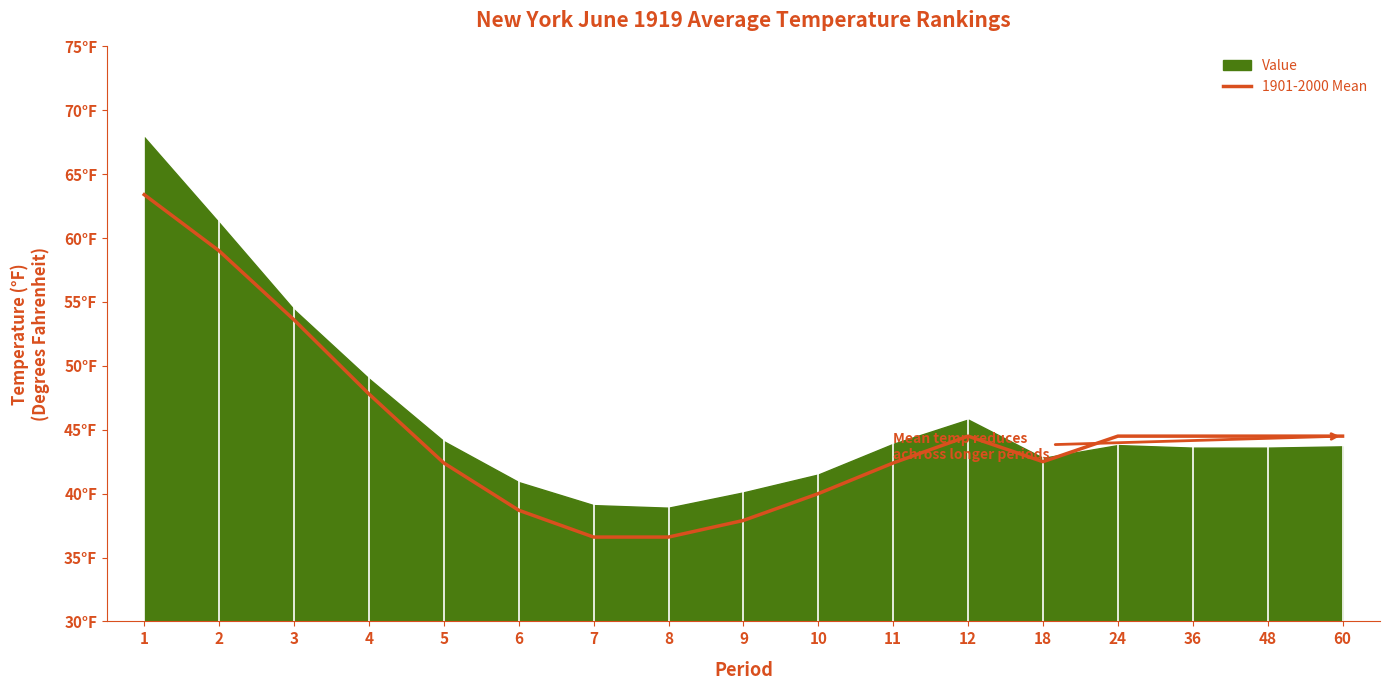

Does the chart display data point markers on the line(s)?

No